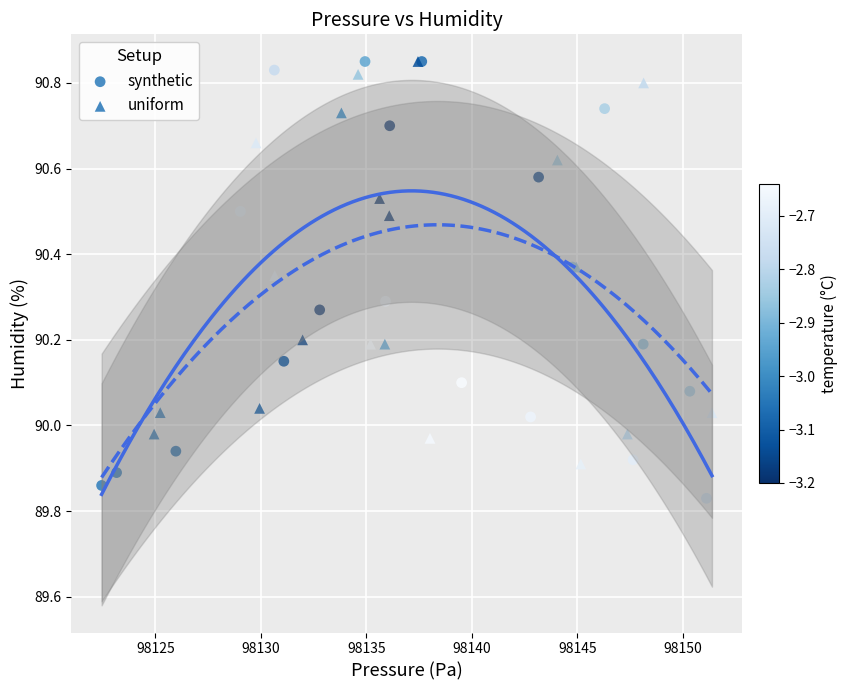

Which series has the largest Y range (max minus min)?

synthetic